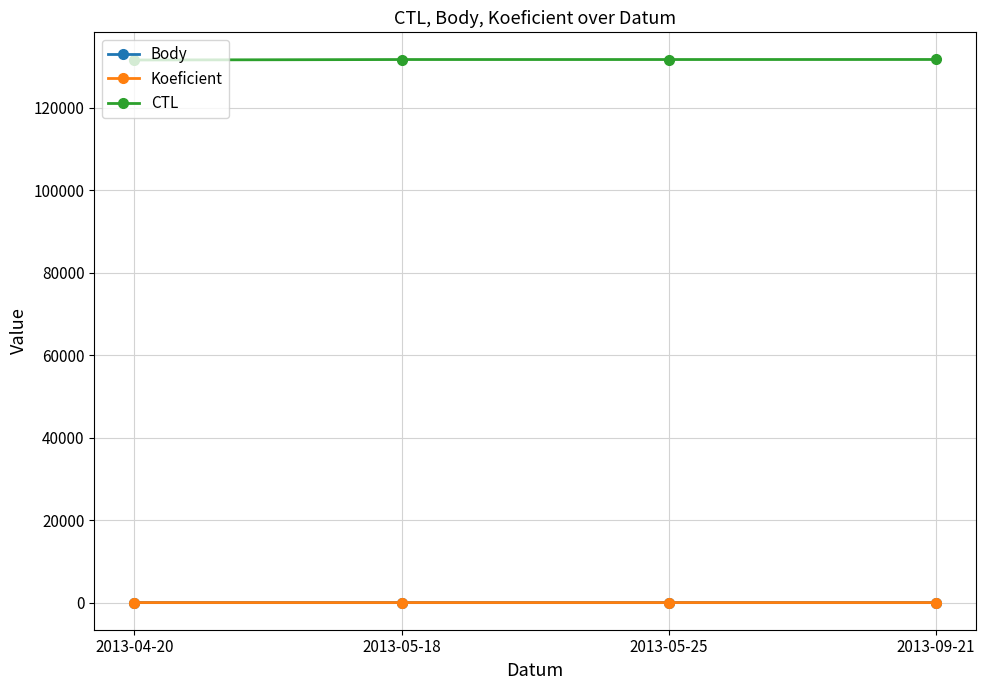

The CTL series shows 77975 at 2013-05-25. True or false?

False